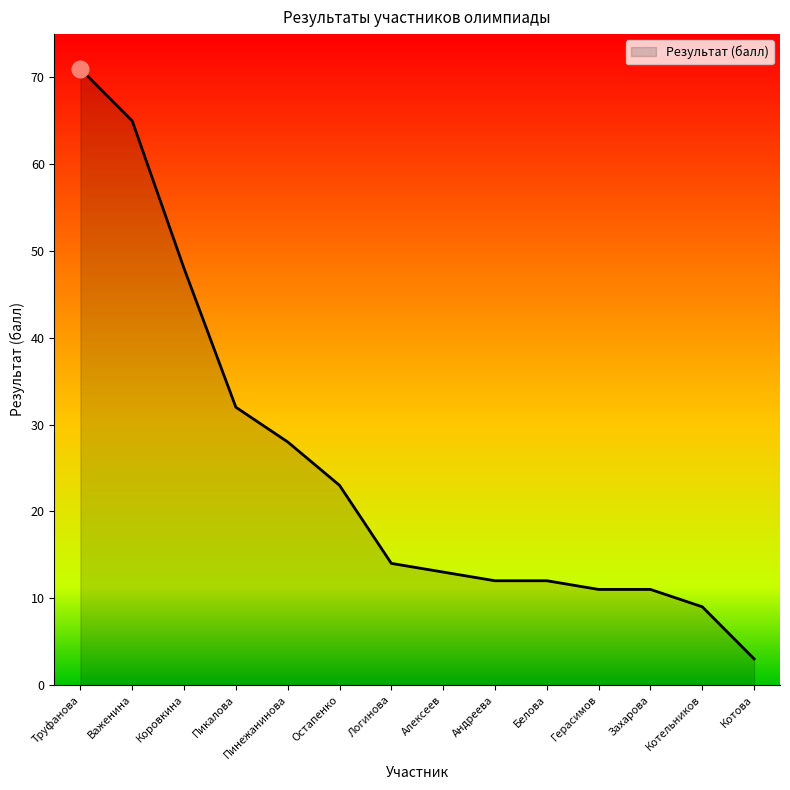

How many distinct data groups are displayed?

1